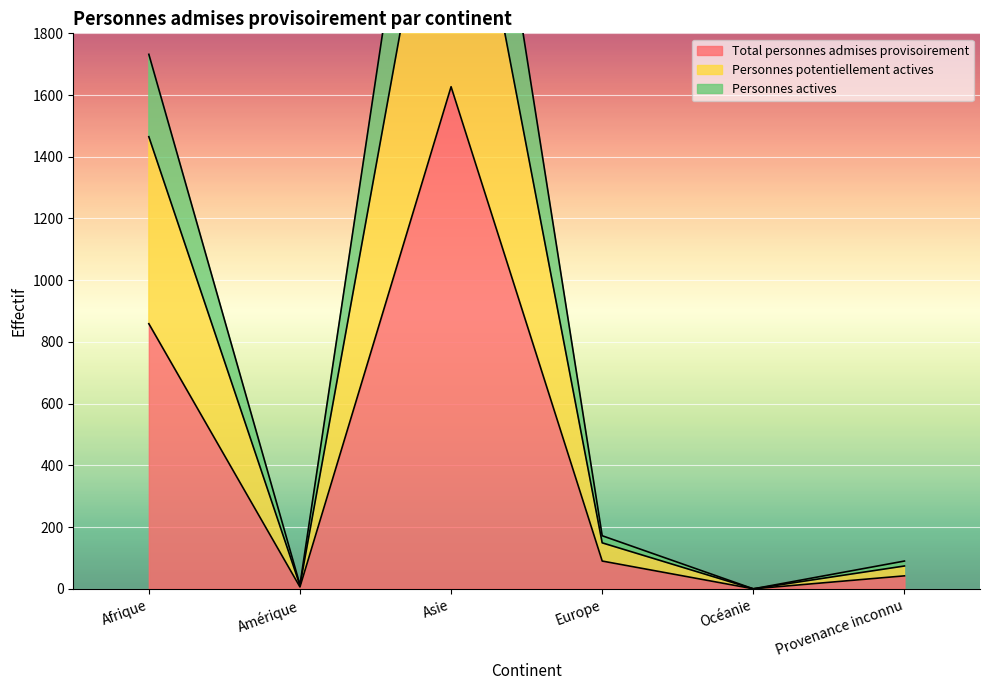

The Personnes actives series shows 130 at Provenance inconnu. True or false?

False